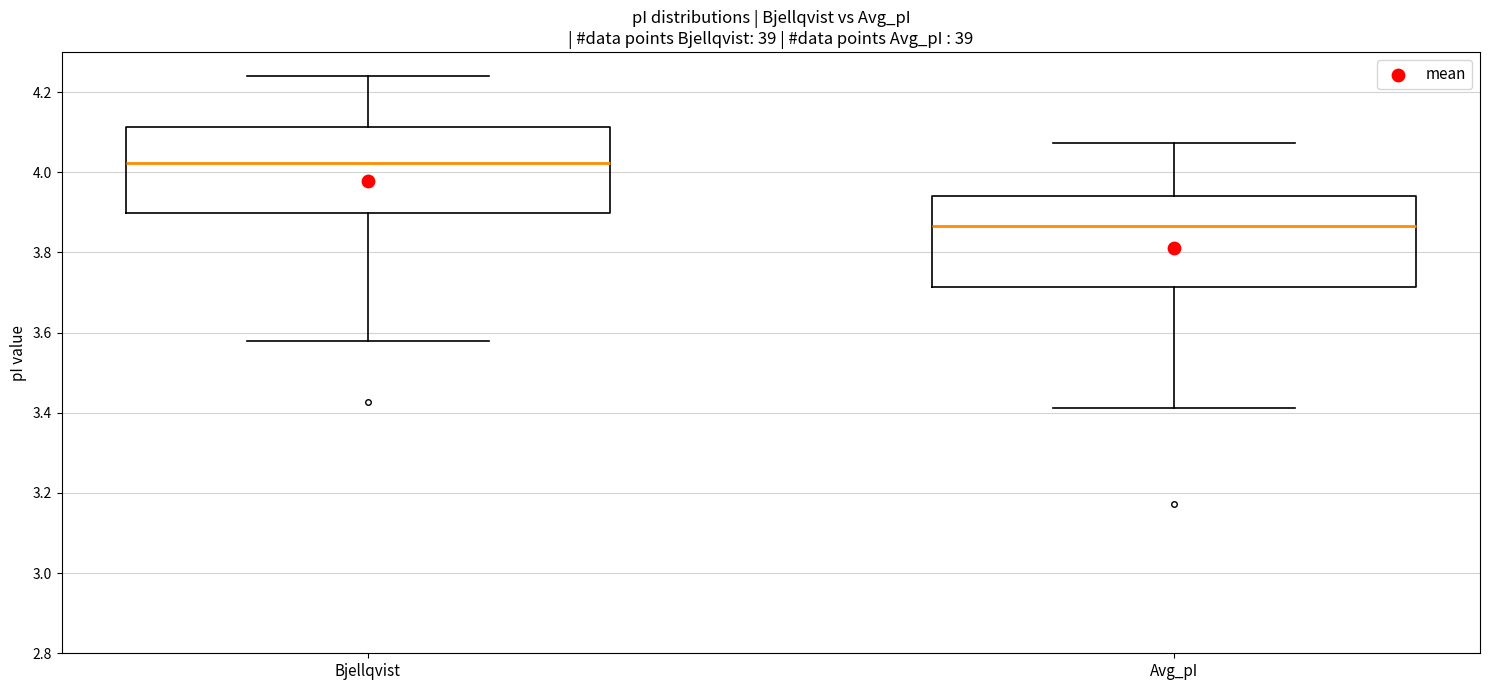

Reading left to right, transcribe this box plot: for each box, give where its median line is, the range the box spans, and where its two whiskers end, as read against the y-axis. The values are not printed on the chart, so give them approximately, as read against the axis.

Bjellqvist: median 4.02, box 3.90 to 4.12, whiskers 3.58 to 4.24
Avg_pI: median 3.86, box 3.72 to 3.94, whiskers 3.42 to 4.08